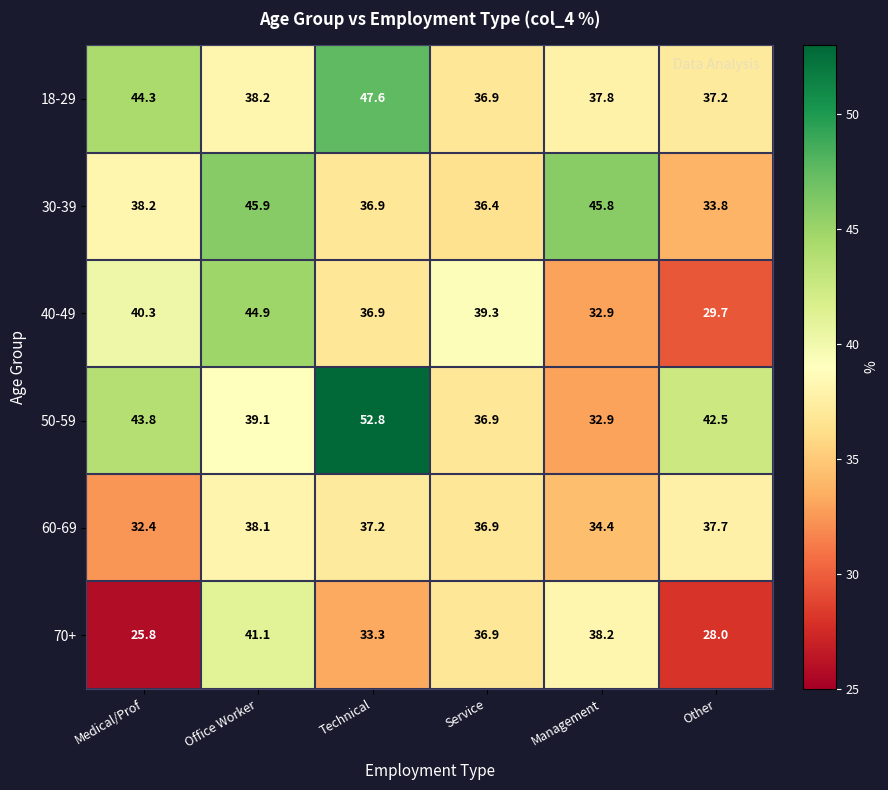

Which series has the widest spread of values?

50-59